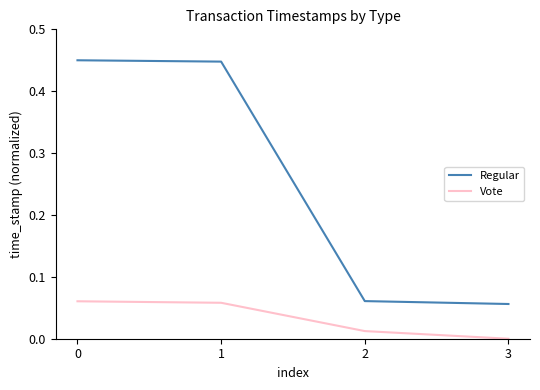

List the series in order of their overall mean, lowest first.

Vote, Regular